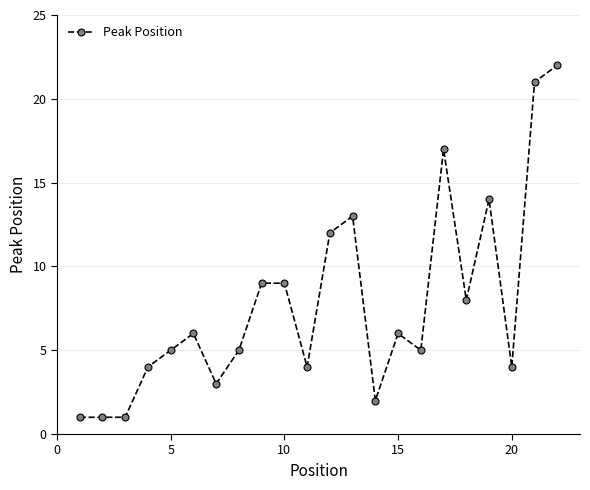

What is the difference between the second highest and minimum values?

20